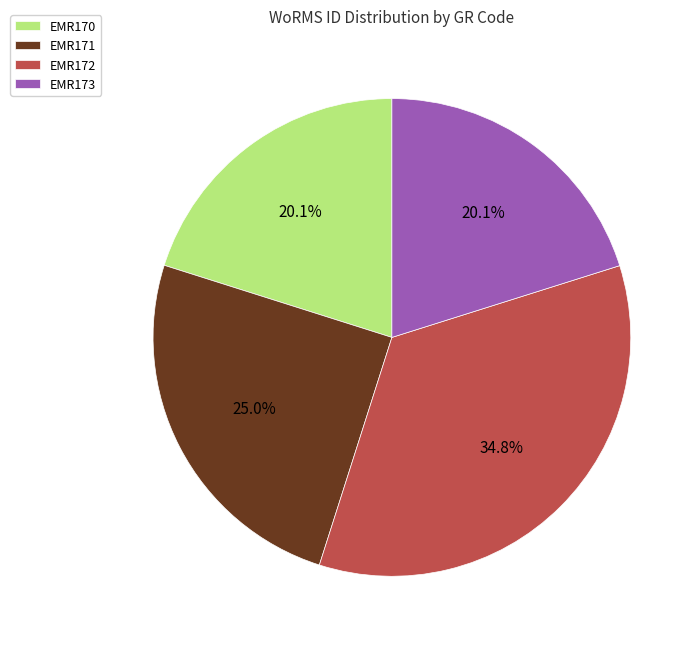

To the nearest percent, what portion does EMR172 represent?

35%